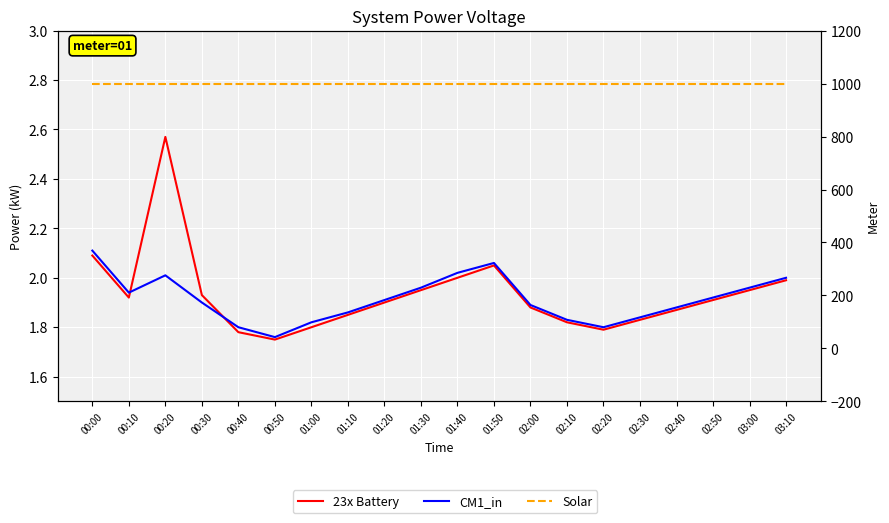

True or false: Solar and CM1_in intersect in this chart.

False